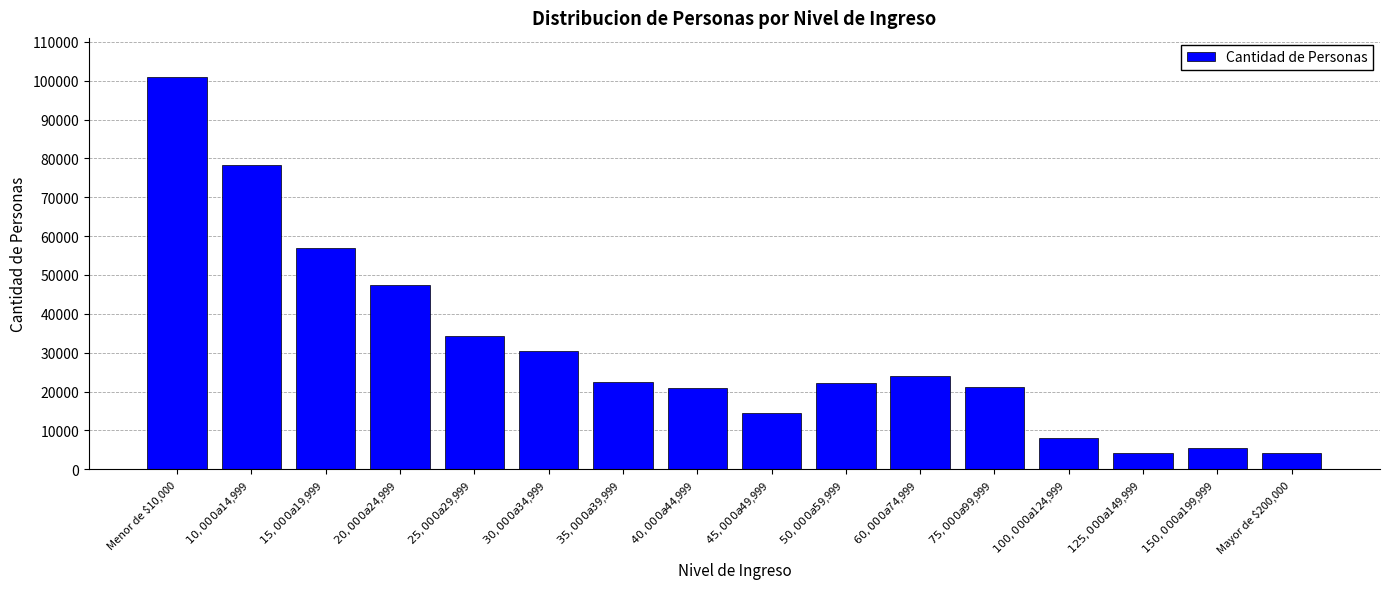

What is the average value?

30950